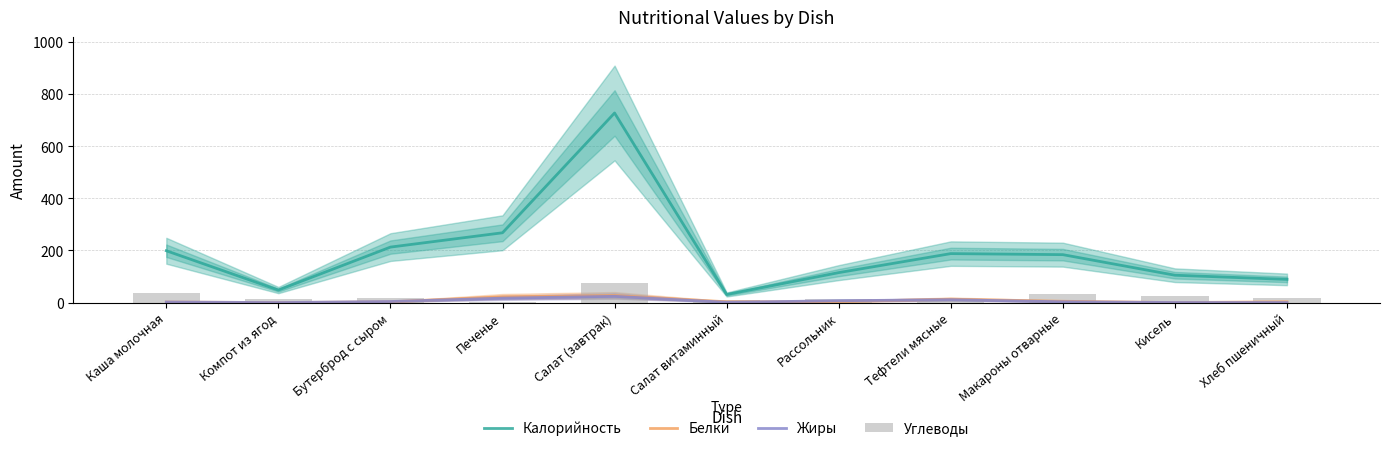

Which series changed the most between Салат витаминный and Рассольник?

Калорийность